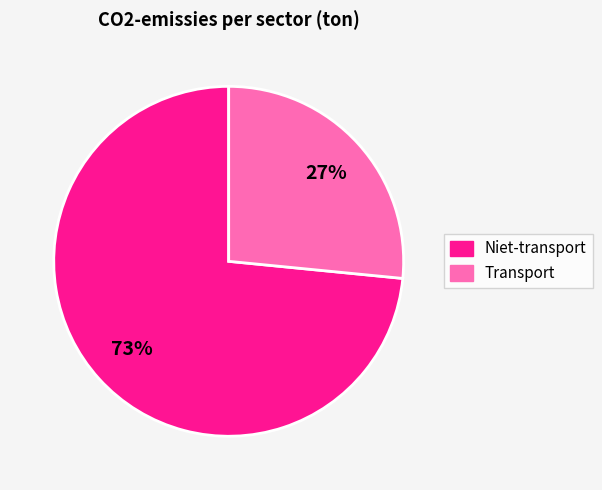

To the nearest percent, what is the average slice percentage?

50%